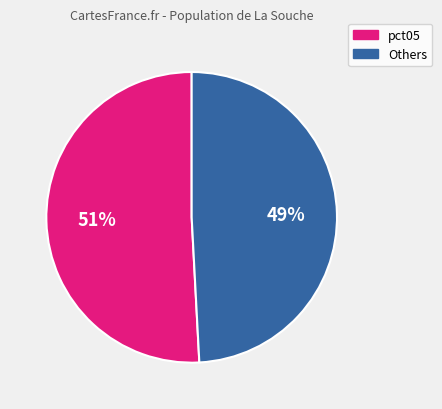

To the nearest percent, what is the difference between the largest and smallest slice percentages?

2%